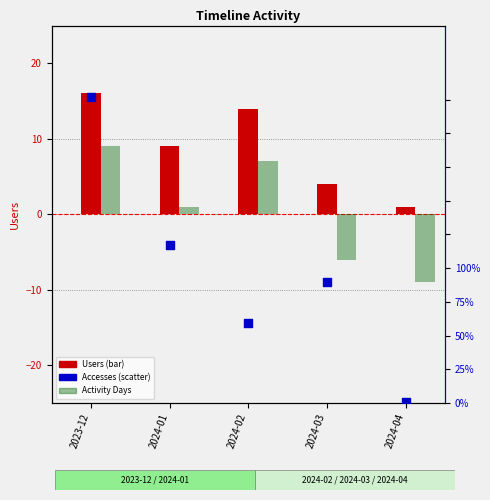

What are all the series names shown in the legend?

Users, Activity Days, Accesses